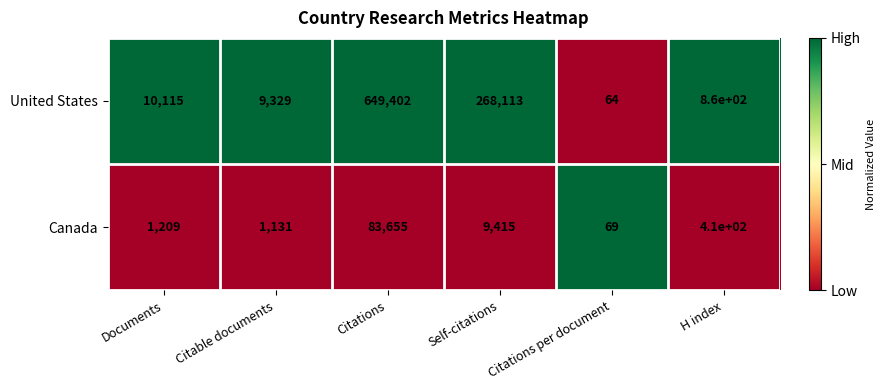

What is the greatest value displayed?

649402